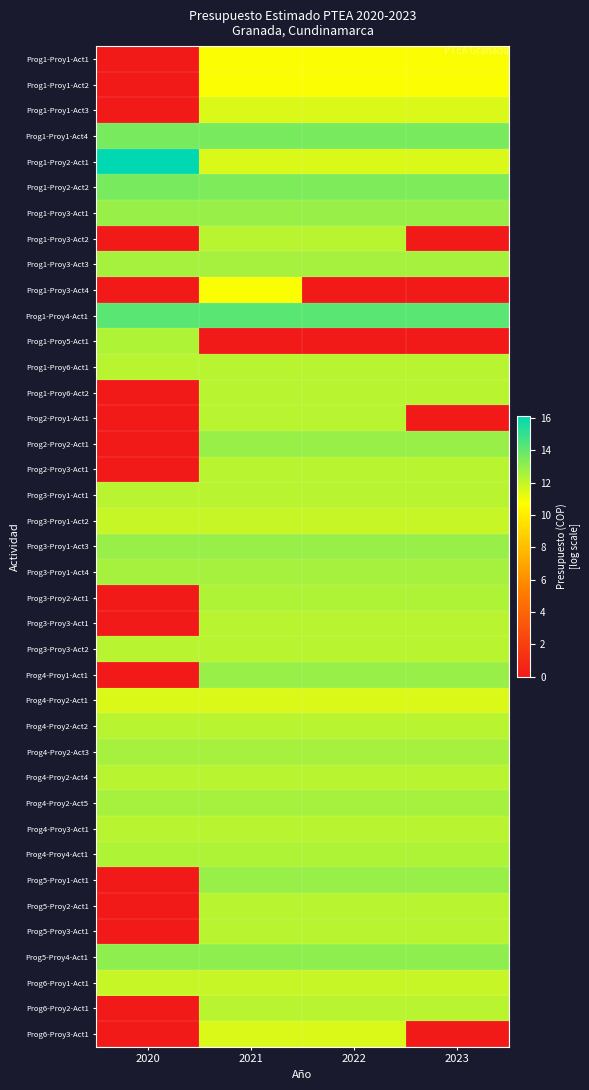

What is the spread (max minus min) of values at 2021?

14.2